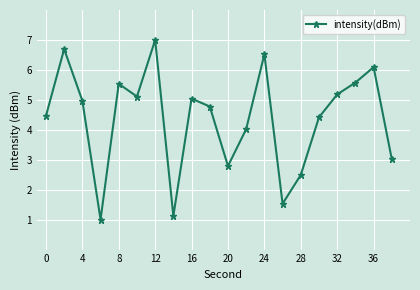

What is the value of the 11th point from the left?

2.8